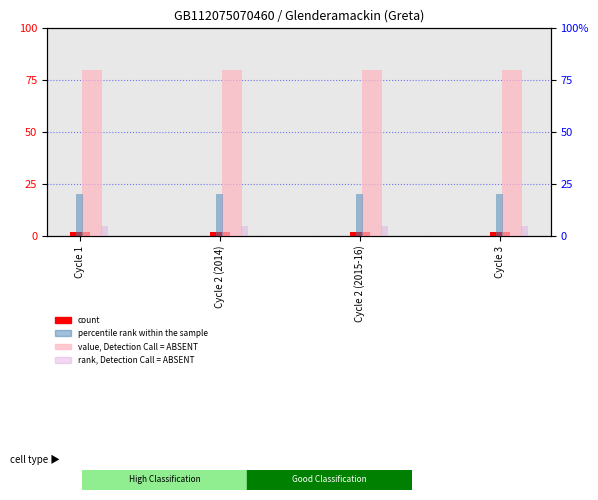

Which series has the largest total across all categories?

value, Detection Call = ABSENT